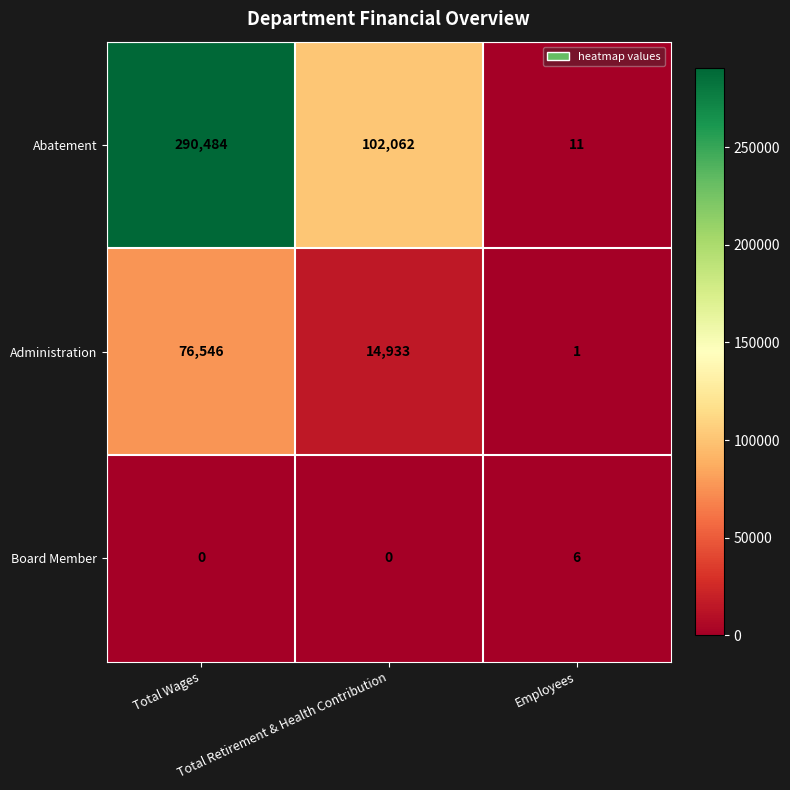

How many Abatement values are between 11 and 290484?

3